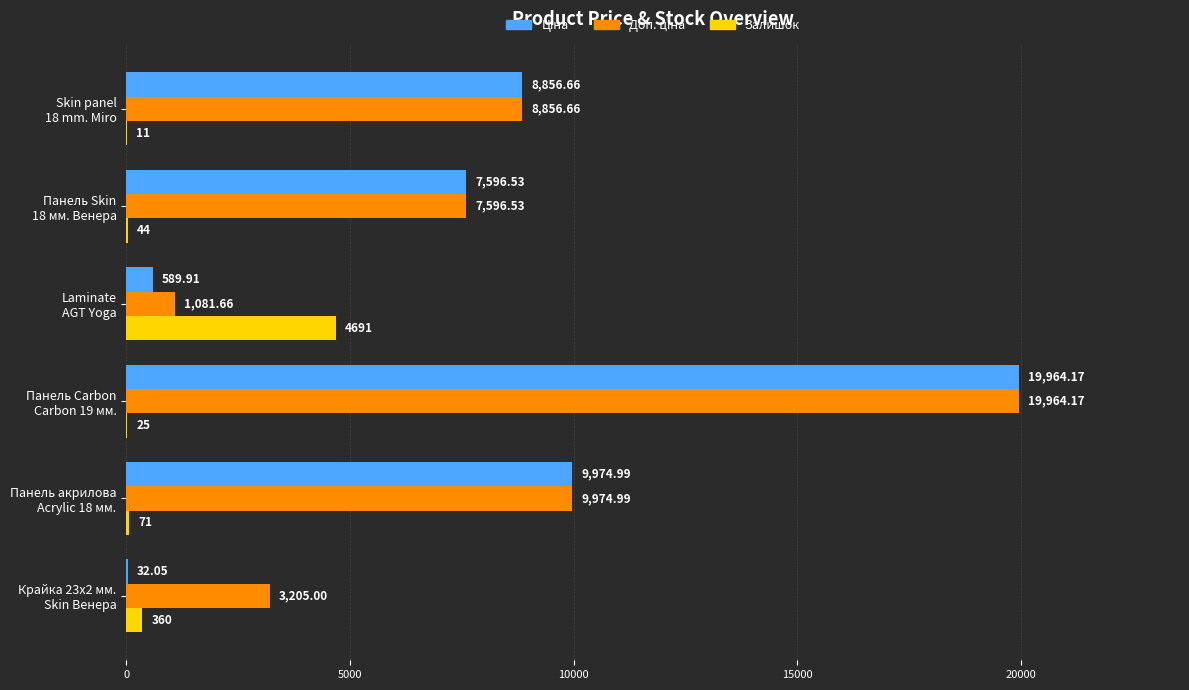

How many series are shown in this chart?

3